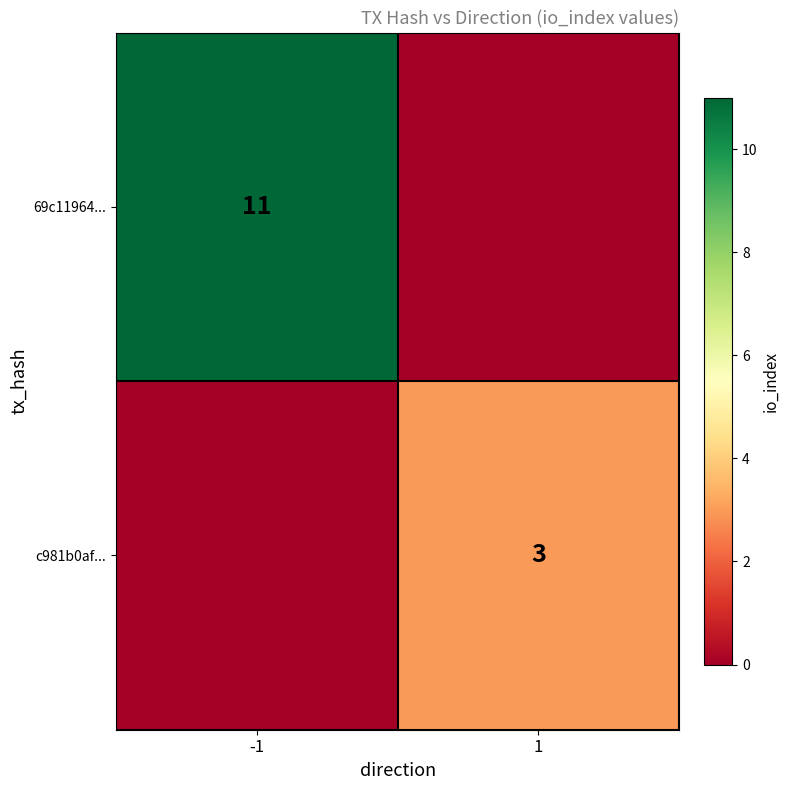

Is the value of c981b0af... at 1 greater than the value of 69c11964... at -1?

No